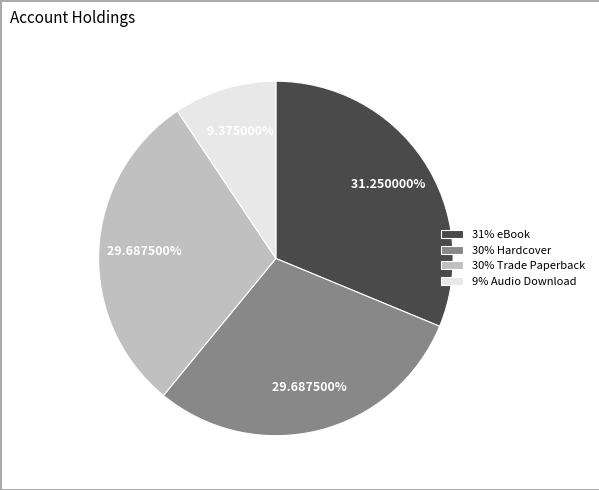

What is the smallest slice in the pie chart?

9% Audio Download